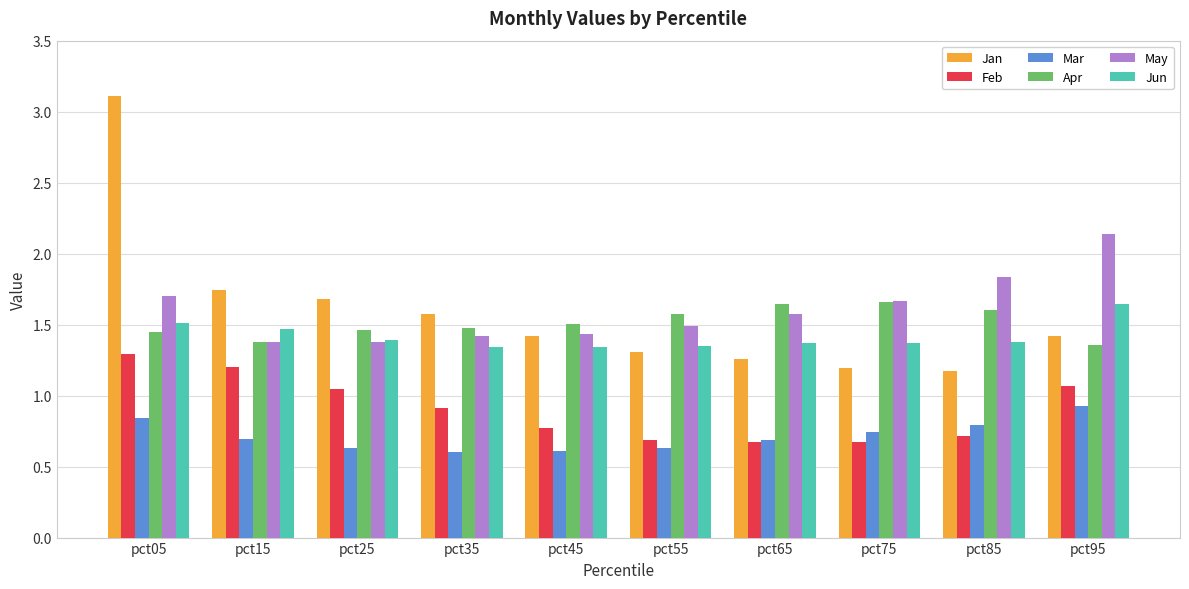

At how many categories does at least one series exceed 0?

10